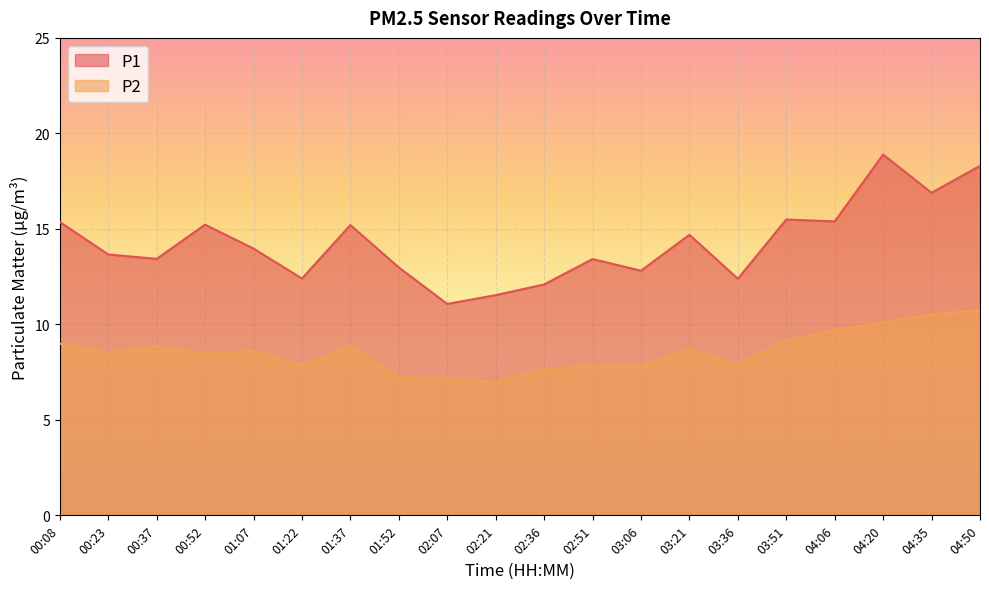

What is the spread (max minus min) of values at 00:23?

5.1